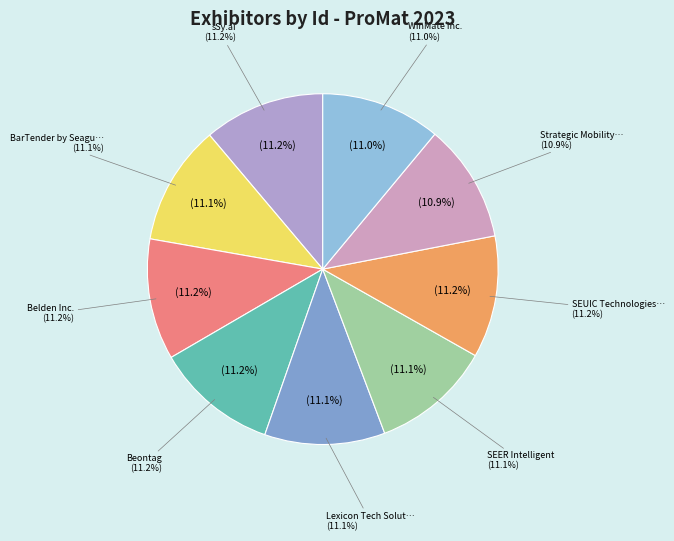

How many segments does this pie chart have?

9